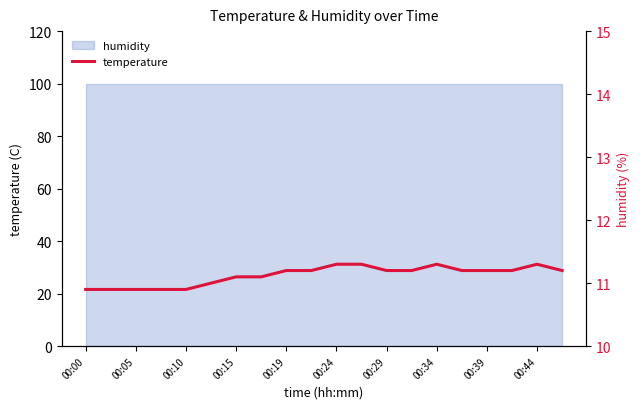

The value at 00:05 is 17.6. True or false?

False